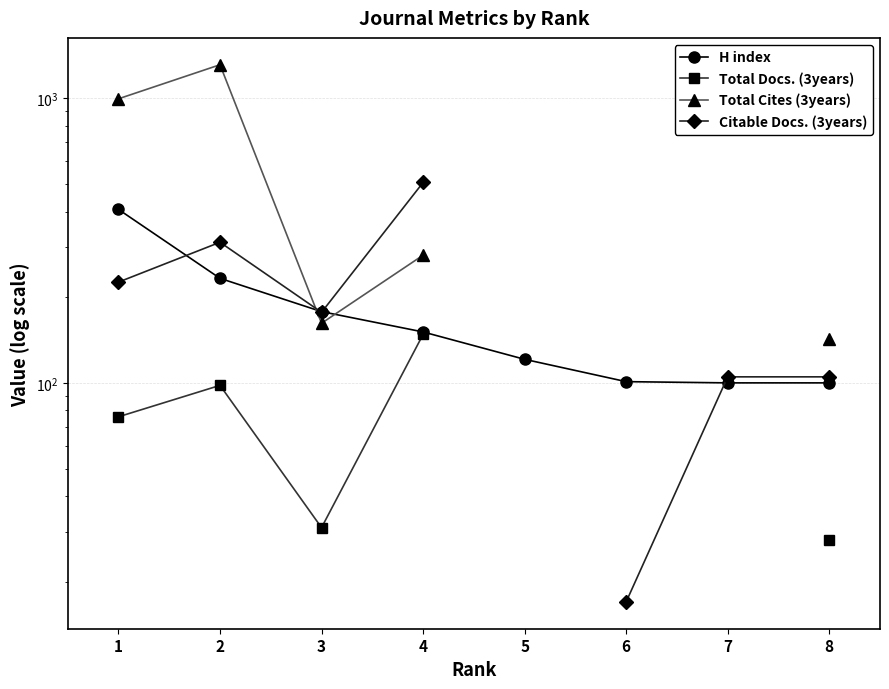

Is it true that H index equals 121.0 at 5?

True